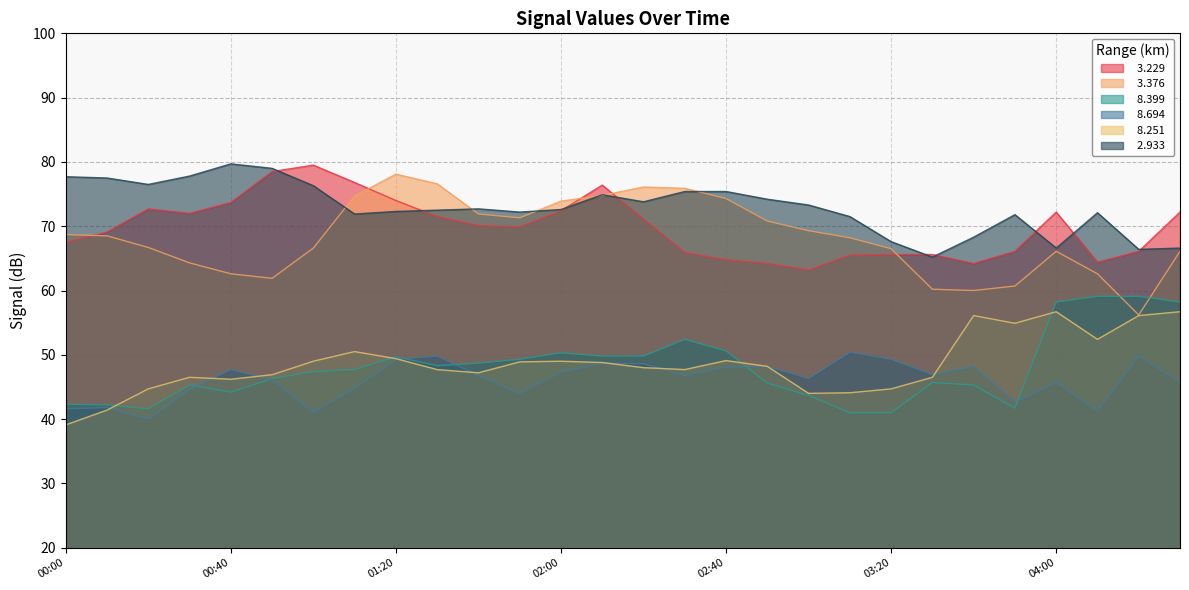

True or false:   3.376 has a value of 43.0 at 2004/12/27 02:20.

False